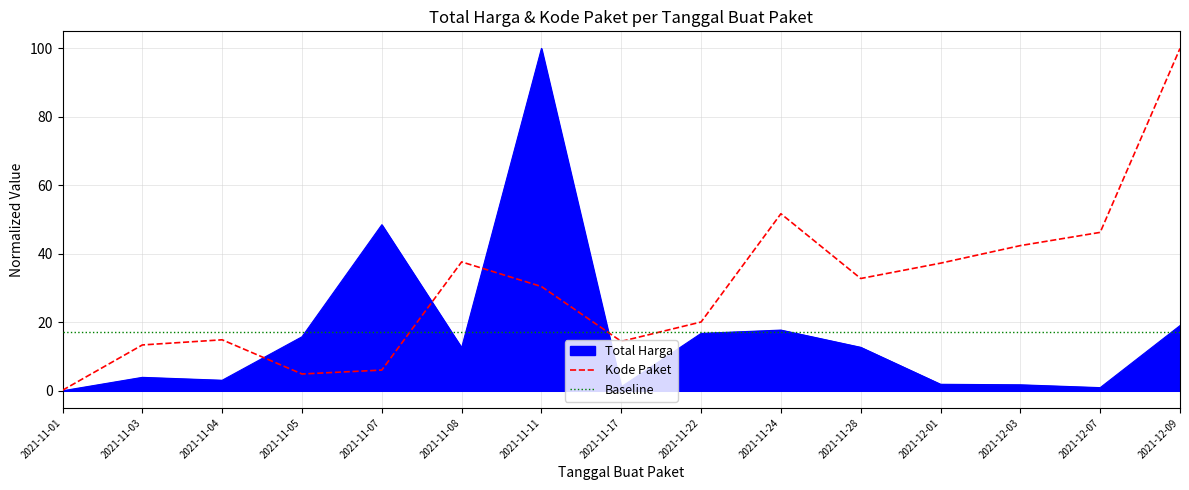

True or false: Total Harga has more than 0 points higher than both neighbors.

True